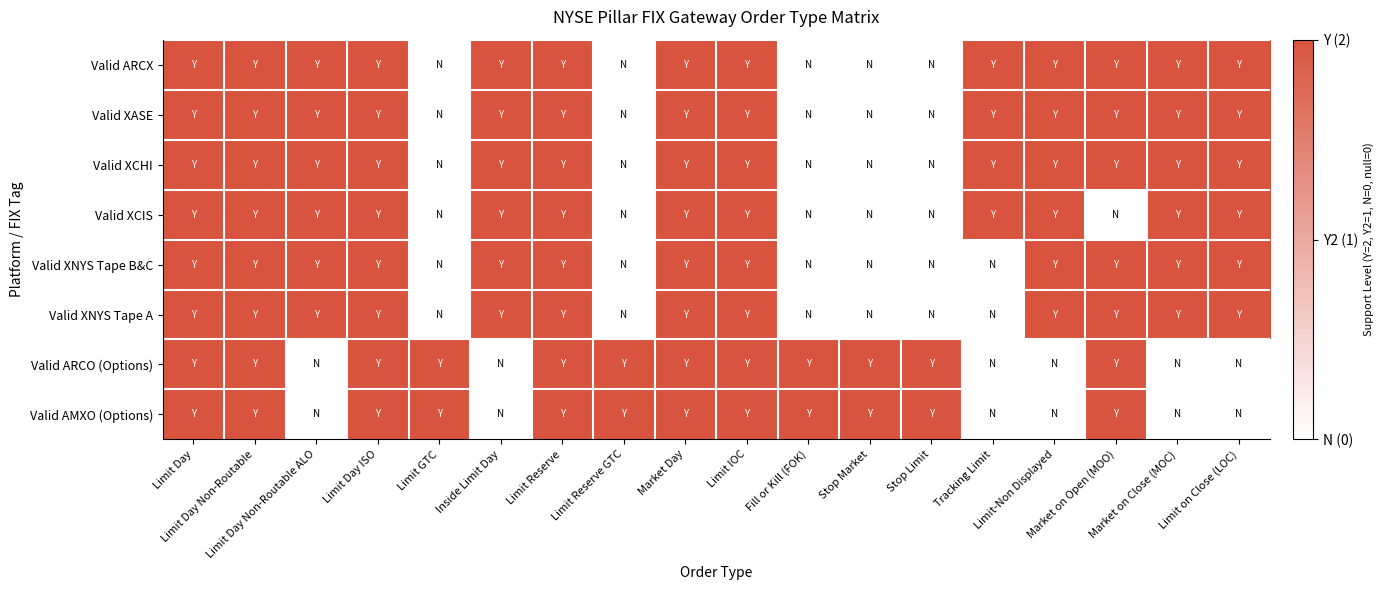

Which series has the largest range (max minus min)?

Valid ARCX